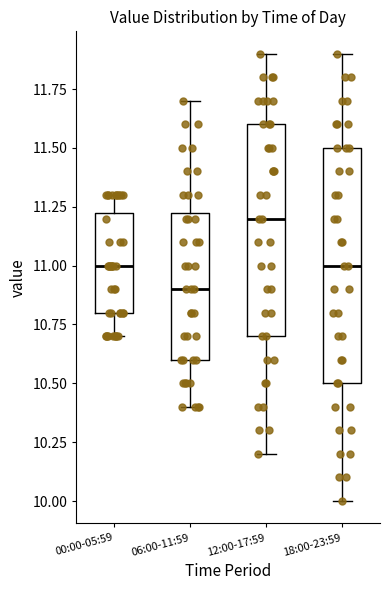

Comparing the boxes themselves (not the whiskers), which one is the tallest?

18:00-23:59